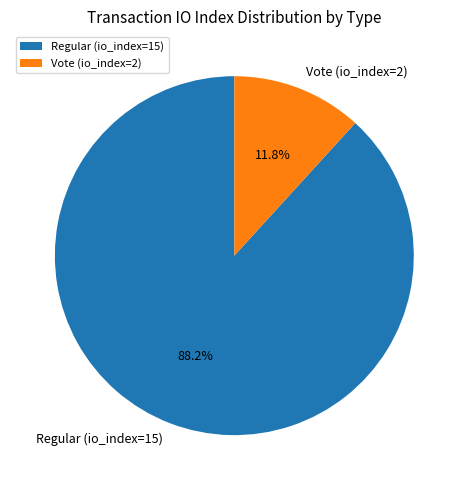

What is the smallest slice in the pie chart?

Vote (io_index=2)